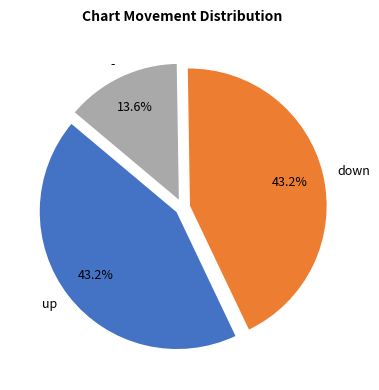

How many slices are in this pie chart?

3